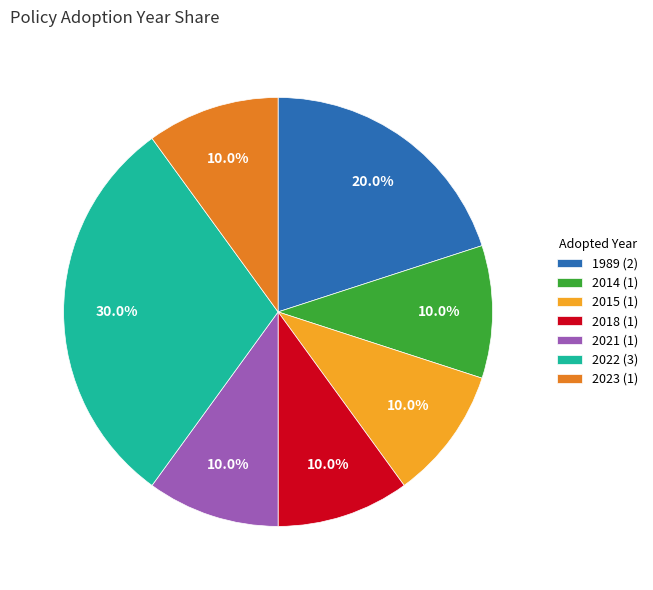

Which category has the biggest portion of the pie?

2022 (3)